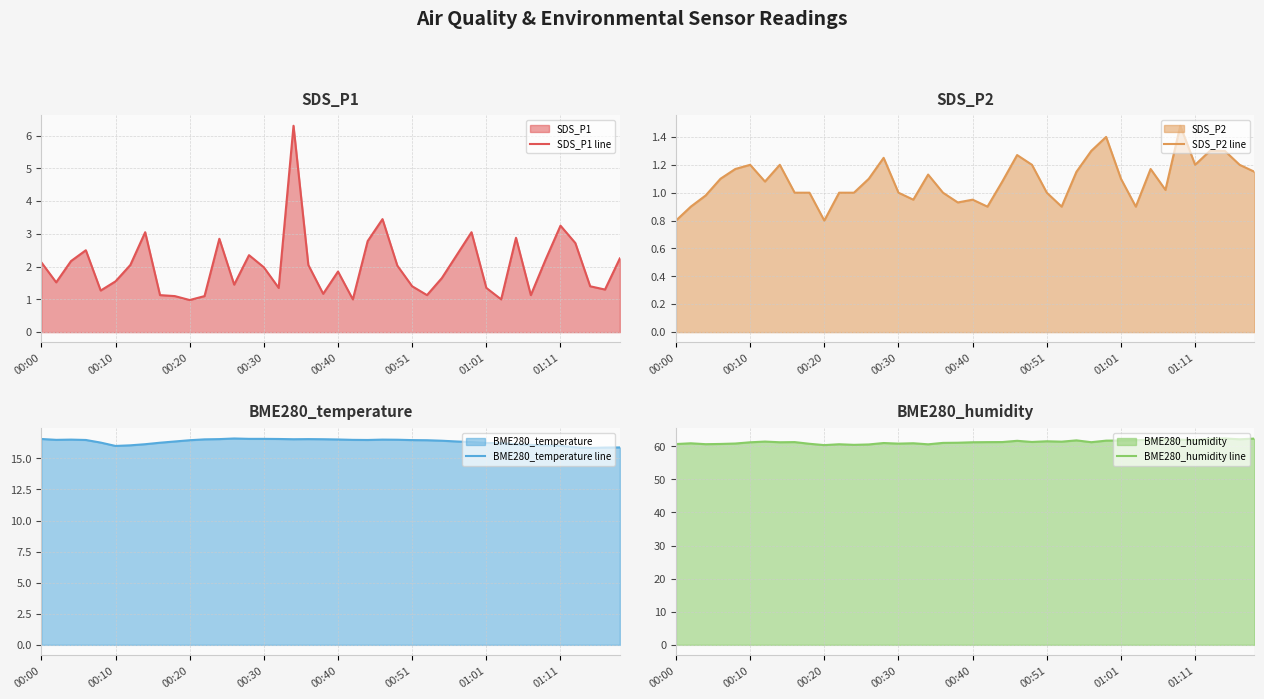

True or false: BME280_humidity line has a value of 60.7 at 00:00.

True